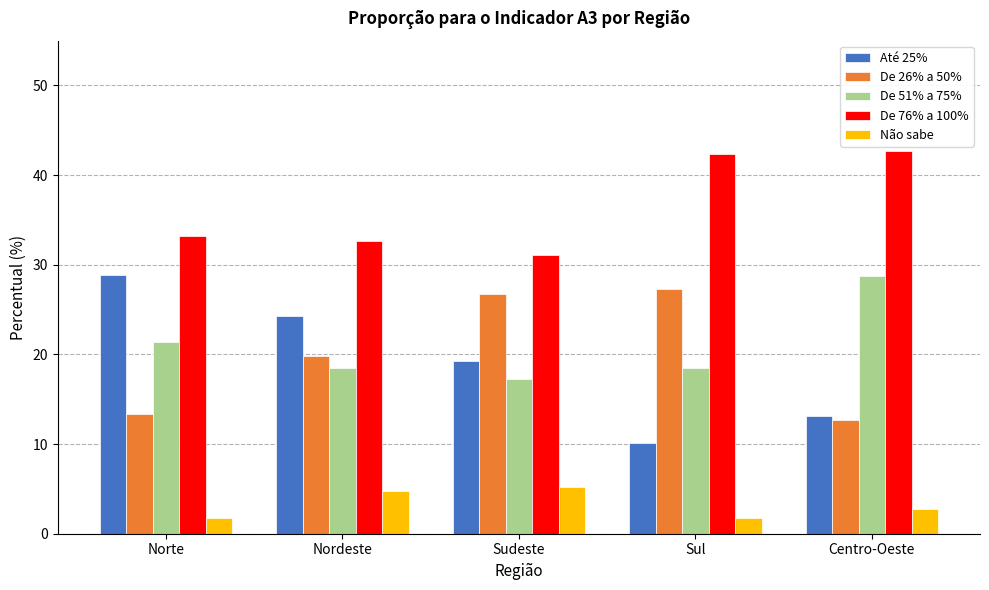

Is the value of De 51% a 75% at Sudeste greater than the value of Até 25% at Sul?

Yes